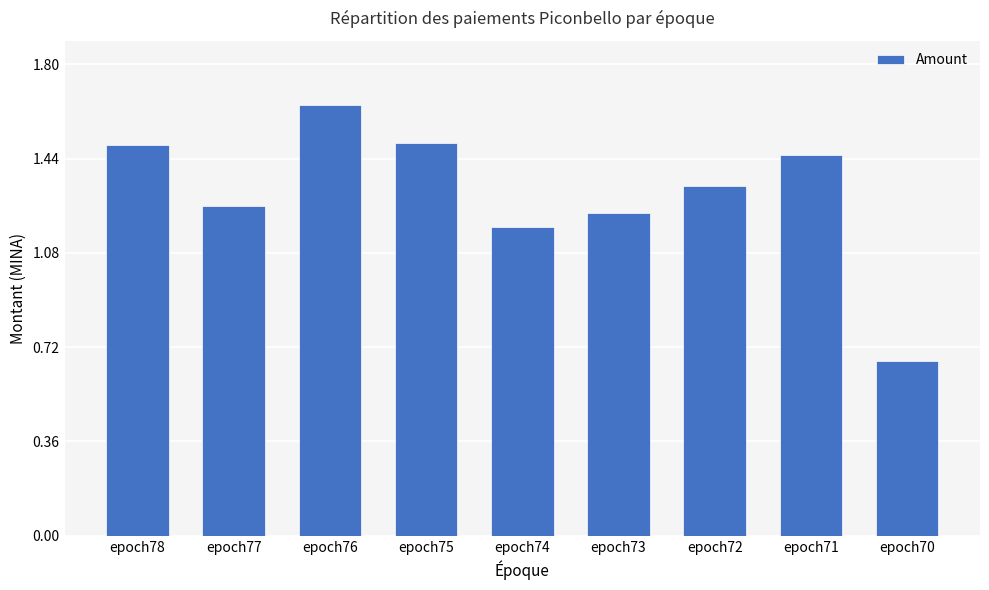

Which label corresponds to the smallest value in the chart?

epoch70